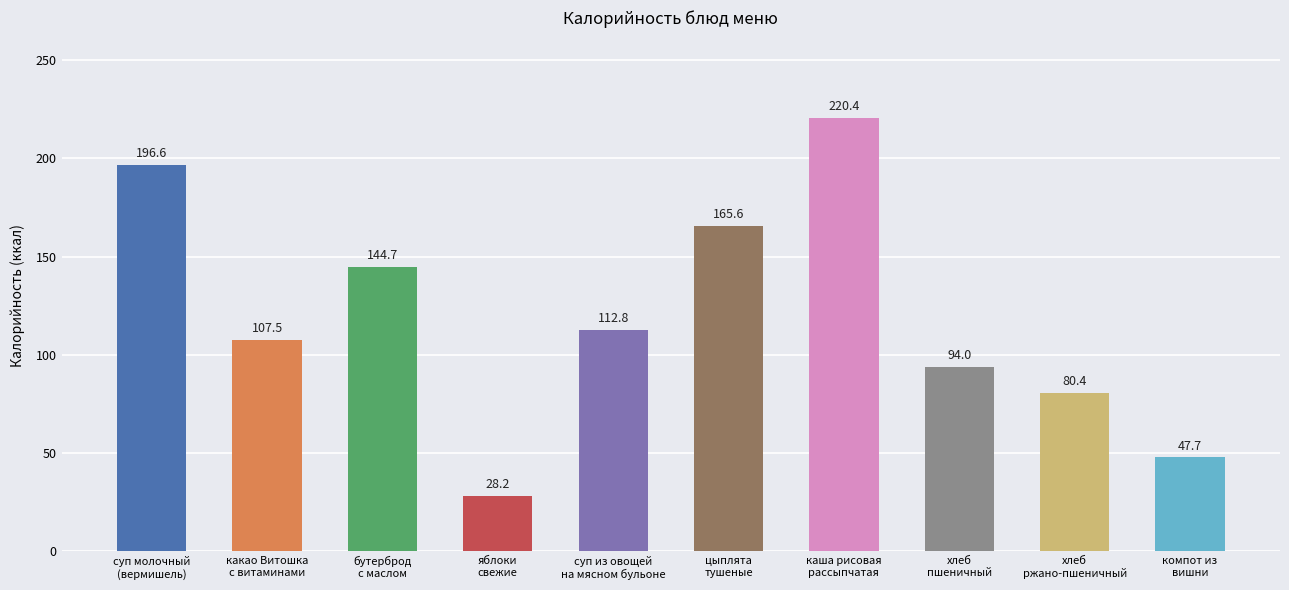

What is the greatest value displayed?

220.4